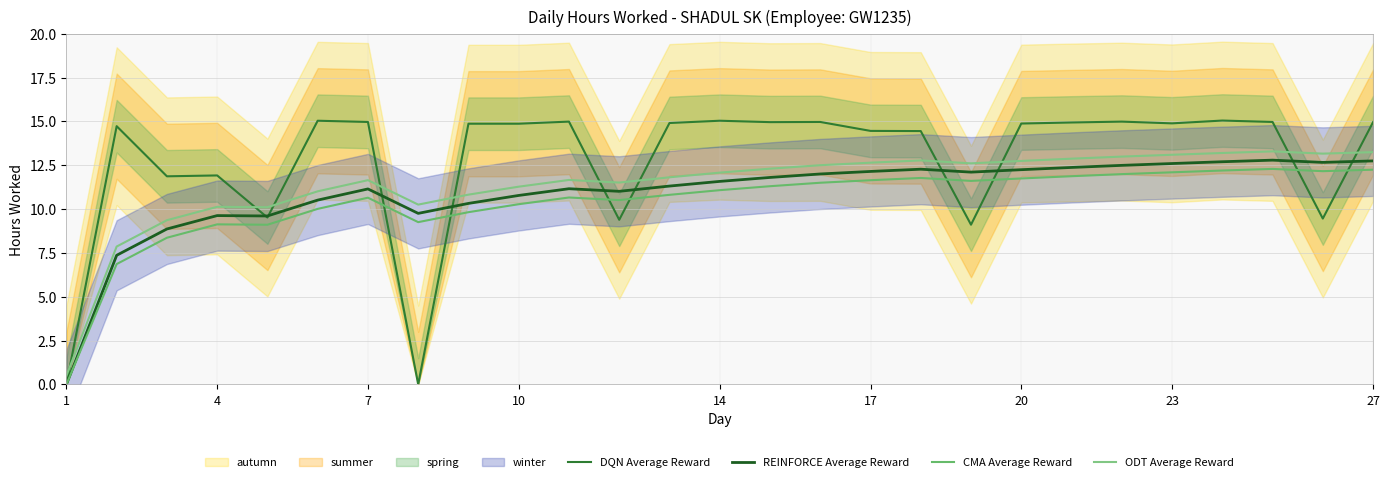

List the series in order of their peak value, highest first.

DQN Average Reward, ODT Average Reward, REINFORCE Average Reward, CMA Average Reward